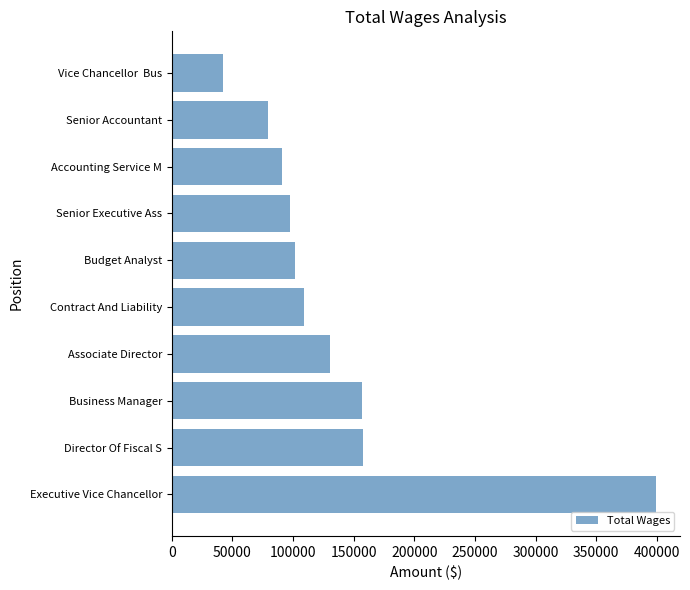

What is the minimum value shown in the chart?

42519